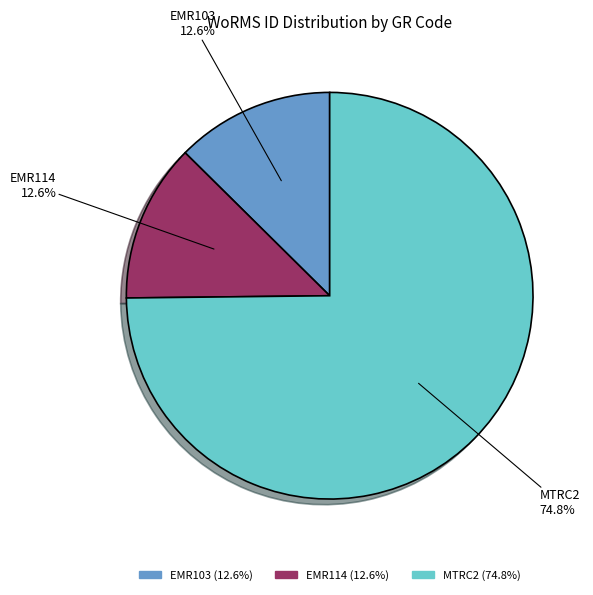

To the nearest percent, what is the combined percentage of EMR114 and EMR103?

25%